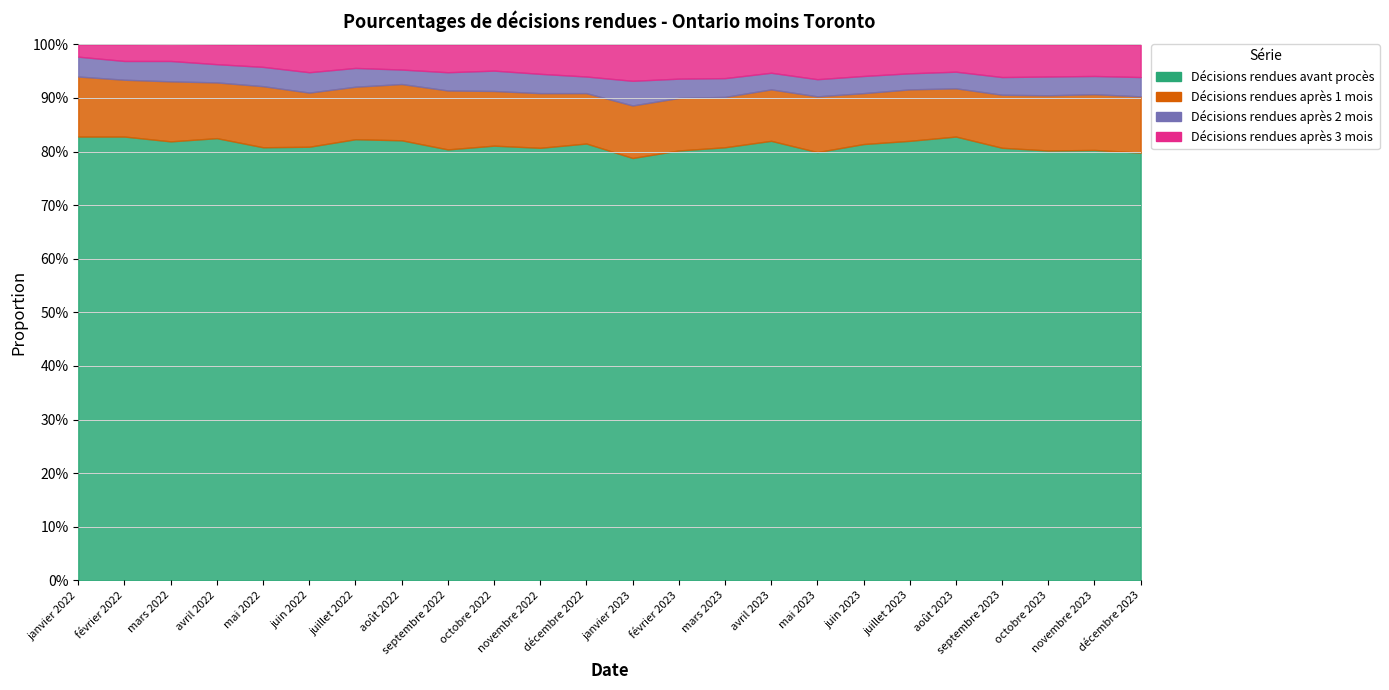

True or false: Décisions rendues après 1 mois has a value of 0.1 at août 2023.

True